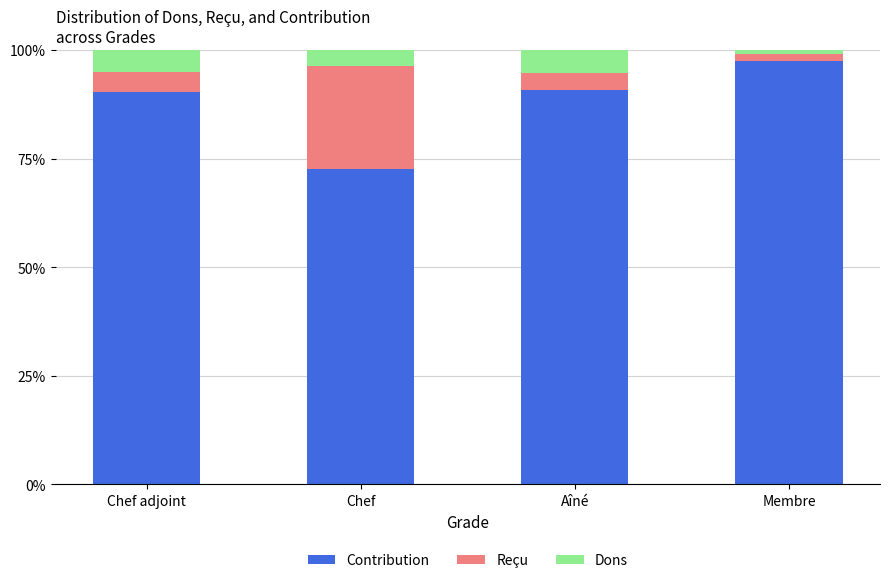

What is the difference between the maximum and minimum values in the Contribution series?

24.8